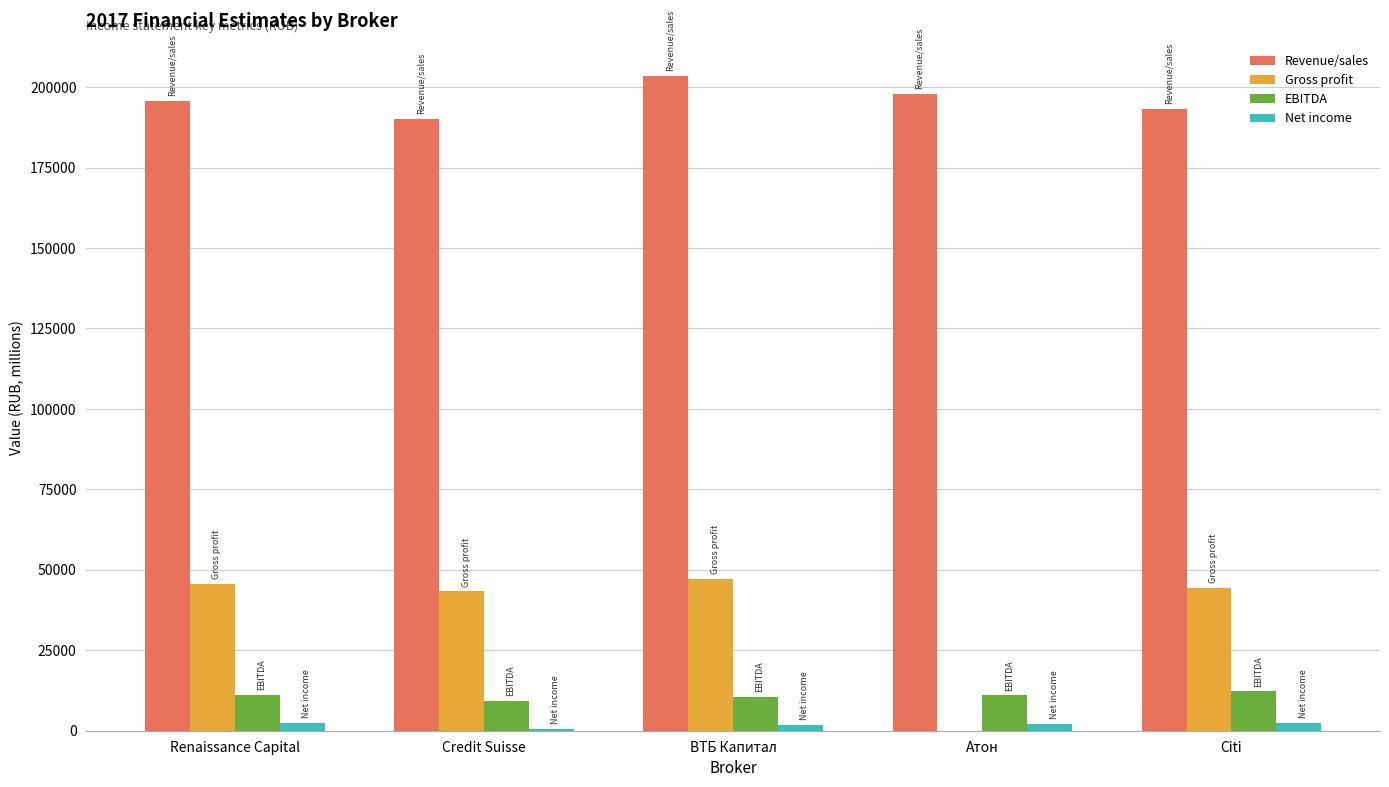

Which series has the largest range (max minus min)?

Gross profit